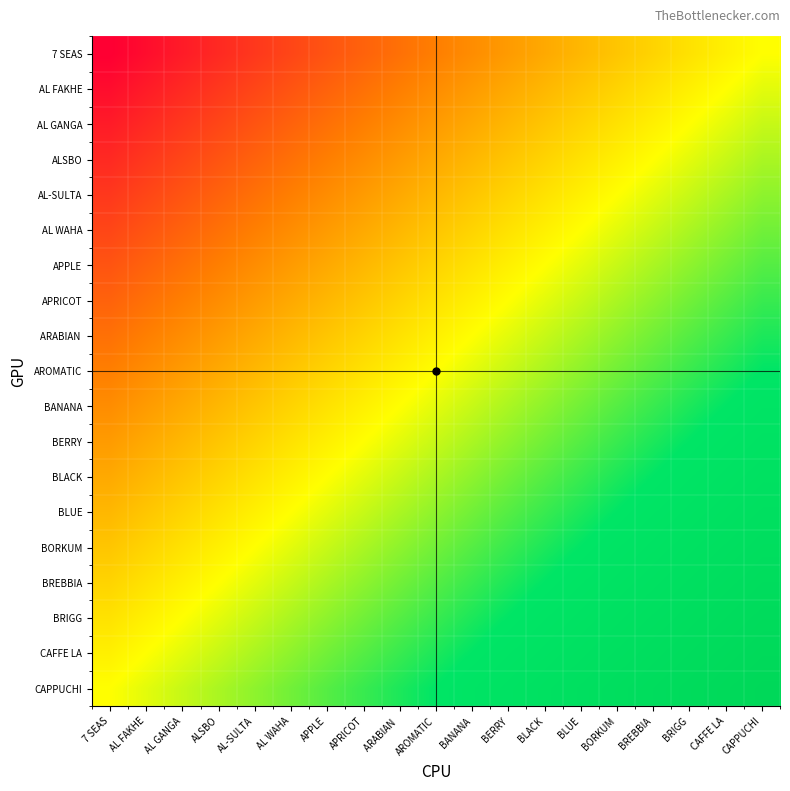

What is the total value across all series at AL GANGA?

5.8